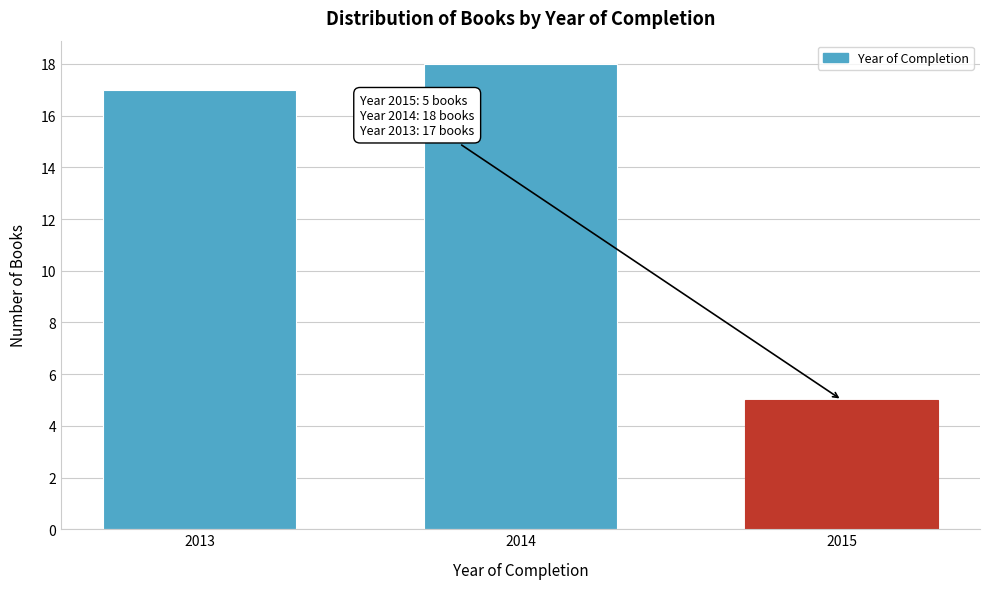

Reading right to left, what are all the values shown in this chart?

5	18	17